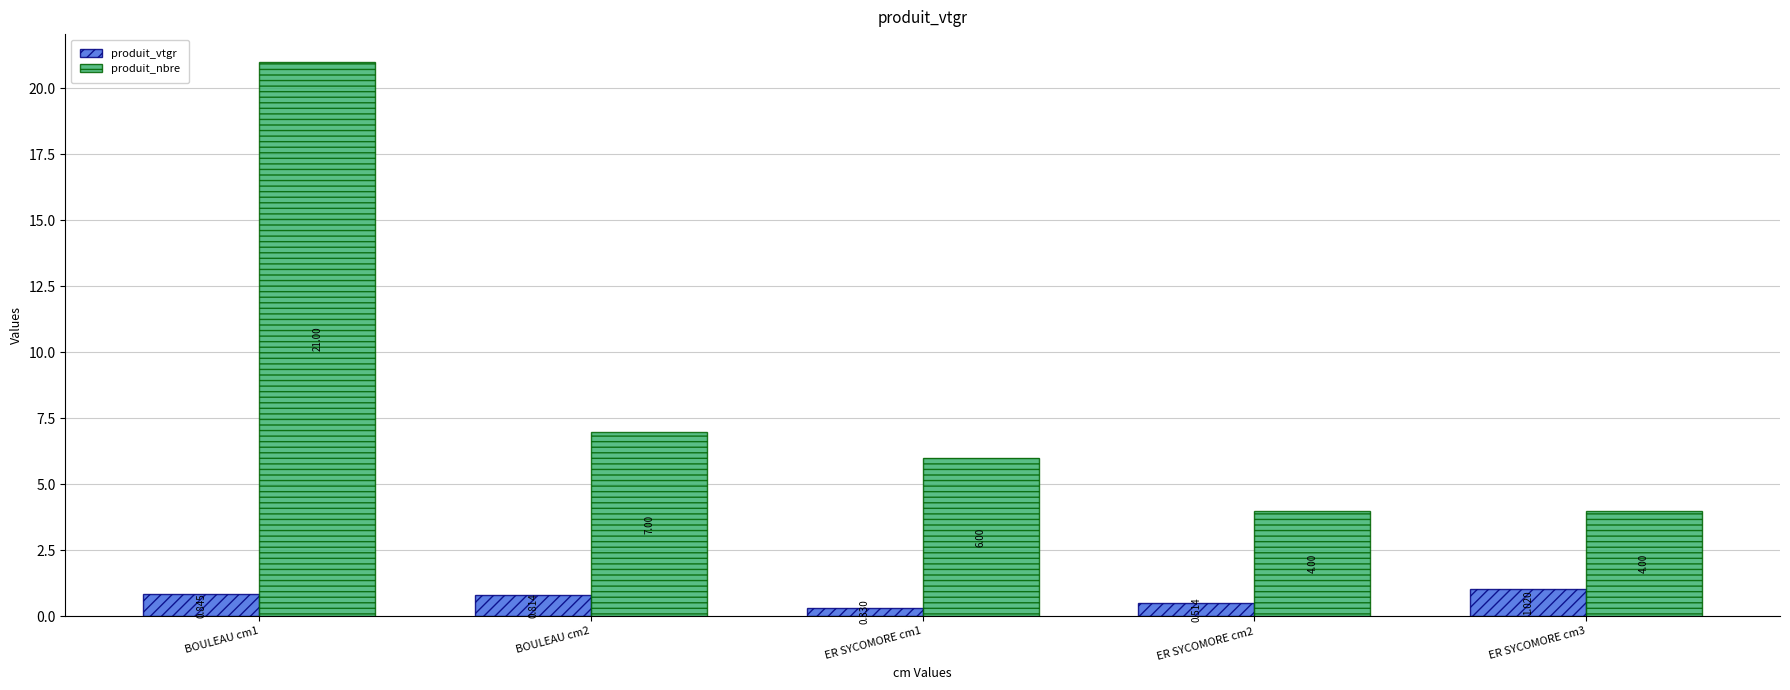

What is the difference between the maximum and minimum values in the produit_vtgr series?

0.7